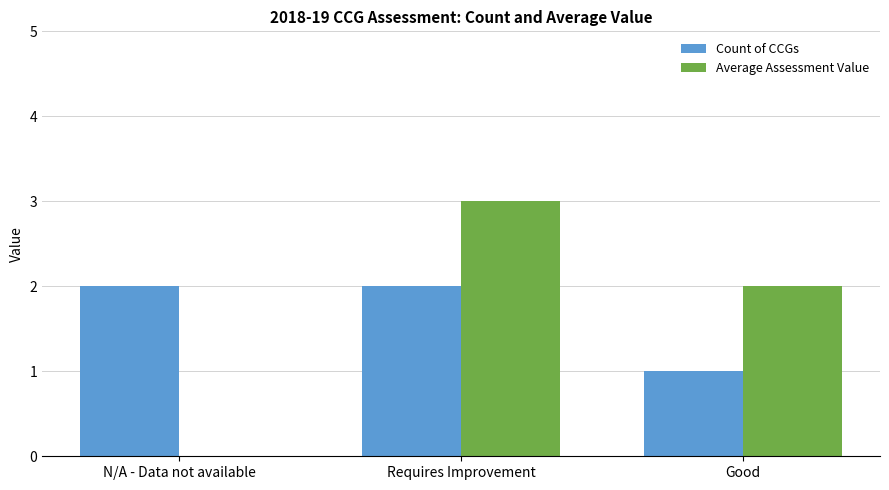

What is the sum of the Count of CCGs values at N/A - Data not available and Requires Improvement?

4